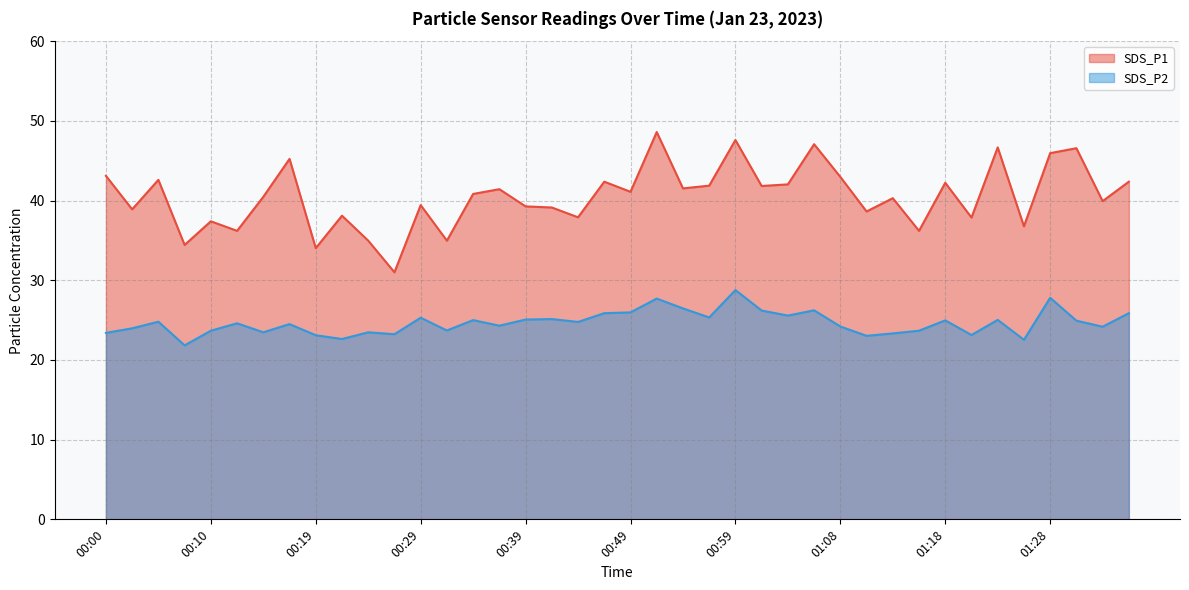

What is the approximate value of SDS_P1 at 00:56?

41.9